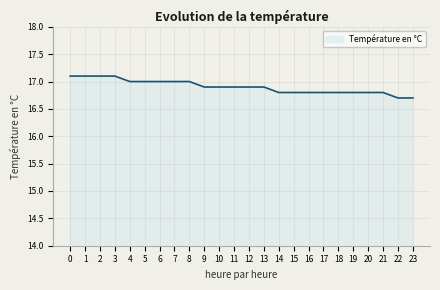

Reading left to right, what are all the values shown in this chart?

0=17.1	1=17.1	2=17.1	3=17.1	4=17.0	5=17.0	6=17.0	7=17.0	8=17.0	9=16.9	10=16.9	11=16.9	12=16.9	13=16.9	14=16.8	15=16.8	16=16.8	17=16.8	18=16.8	19=16.8	20=16.8	21=16.8	22=16.7	23=16.7